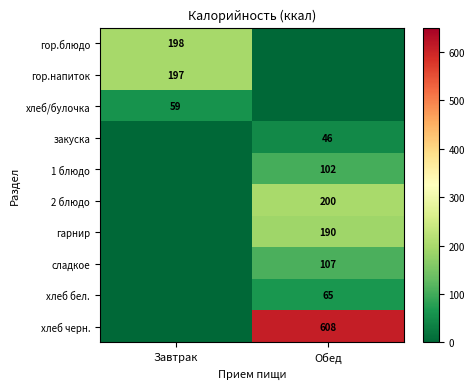

At which category does the chart reach its peak across all series?

Обед